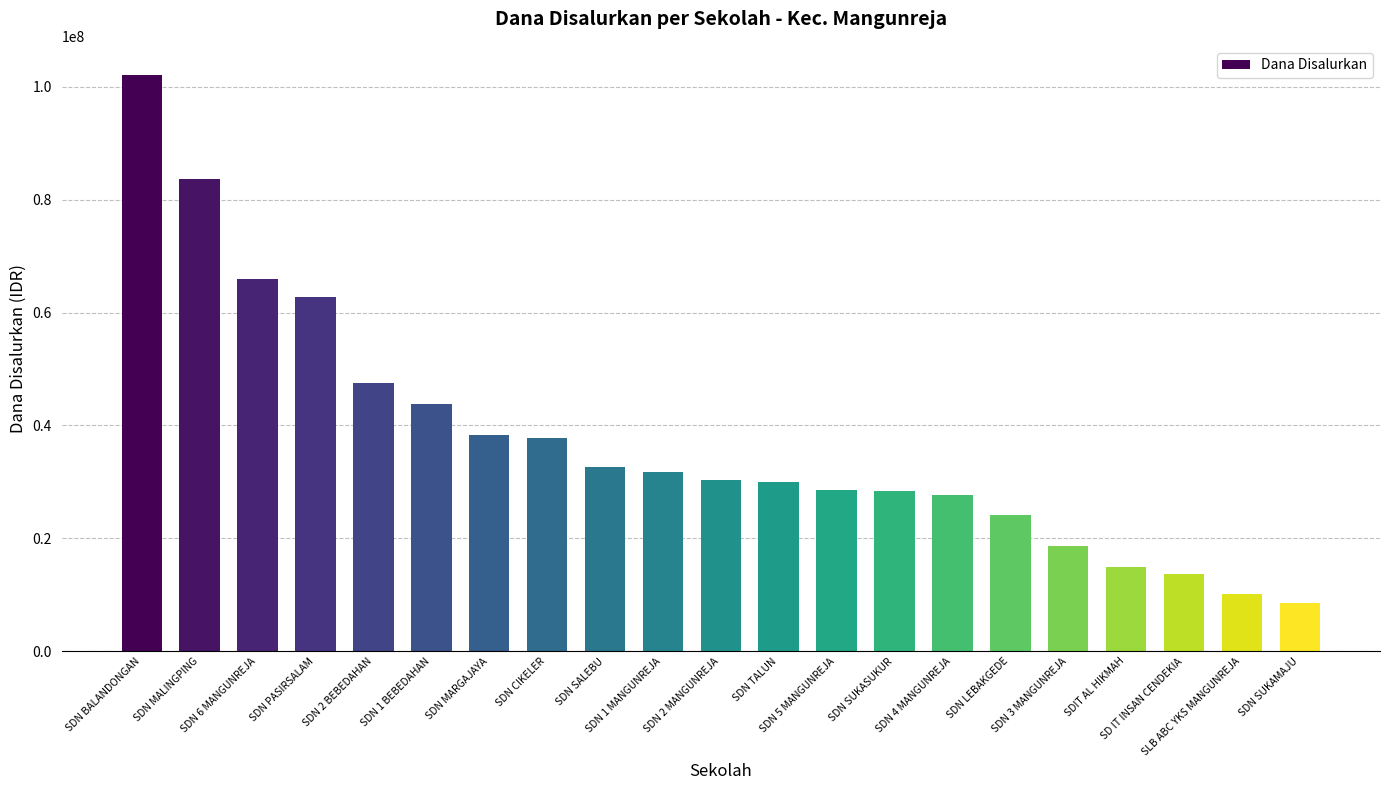

What is the minimum value shown in the chart?

8550000